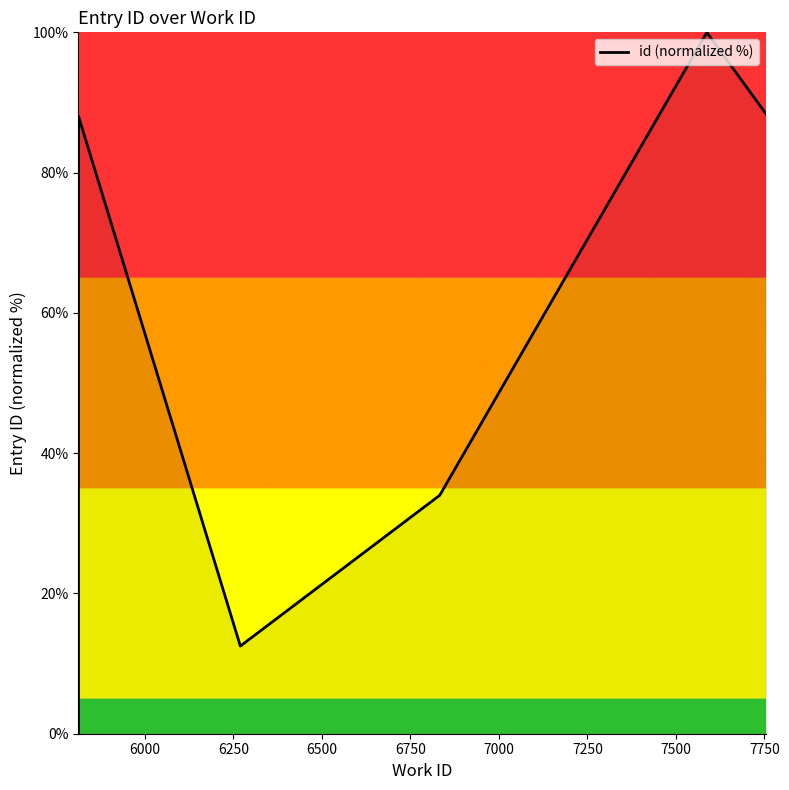

Between 7750 and 7000, which is larger?

7750